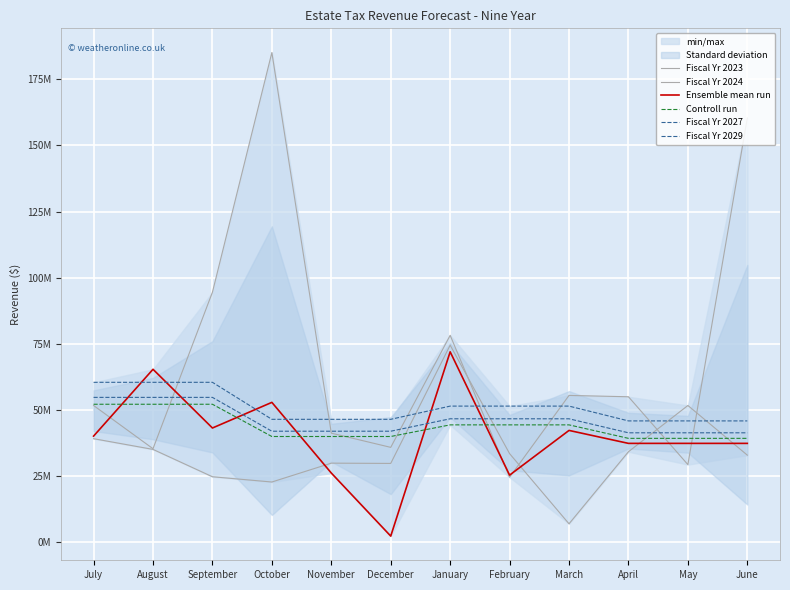

List the series in order of their peak value, highest first.

Fiscal Yr 2023, Fiscal Yr 2024, Ensemble mean run, Fiscal Yr 2029, Fiscal Yr 2027, Controll run